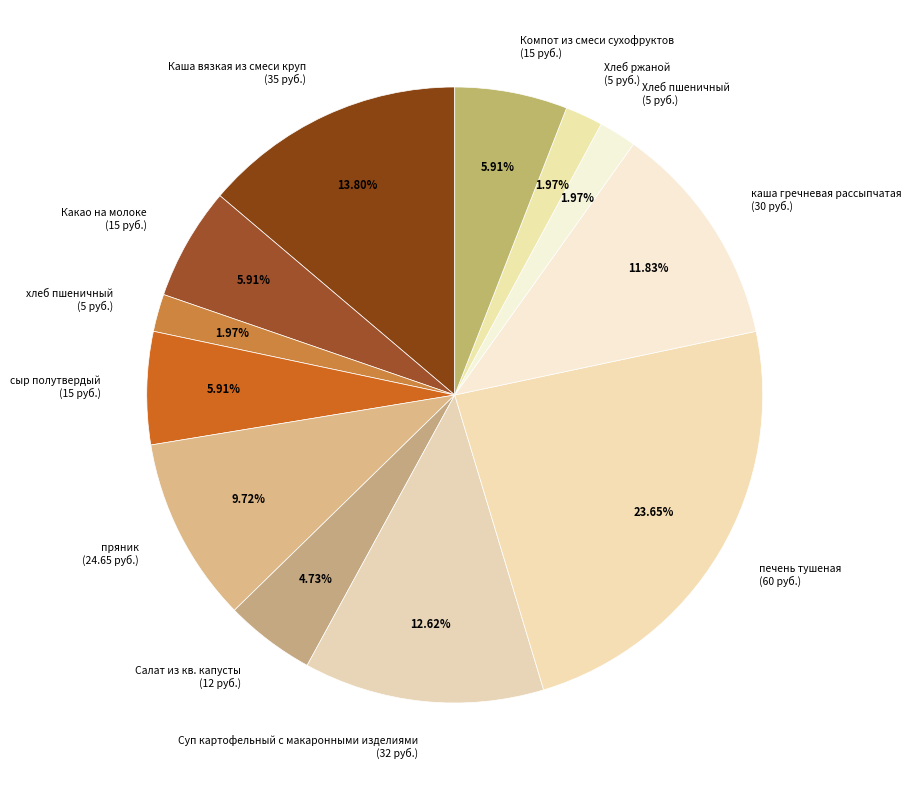

Approximately how many times larger is the value at Какао на молоке compared to Каша вязкая из смеси круп?

0.4